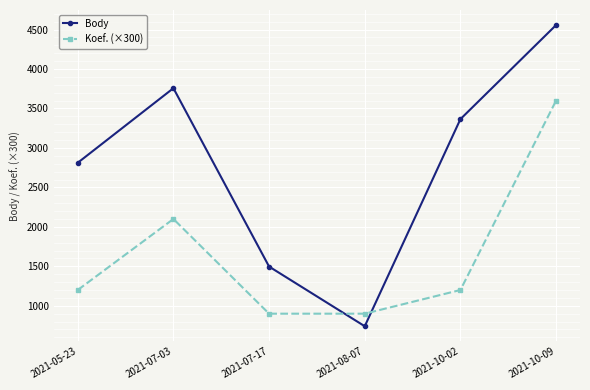

At which category is the sum across all series the highest?

2021-10-09